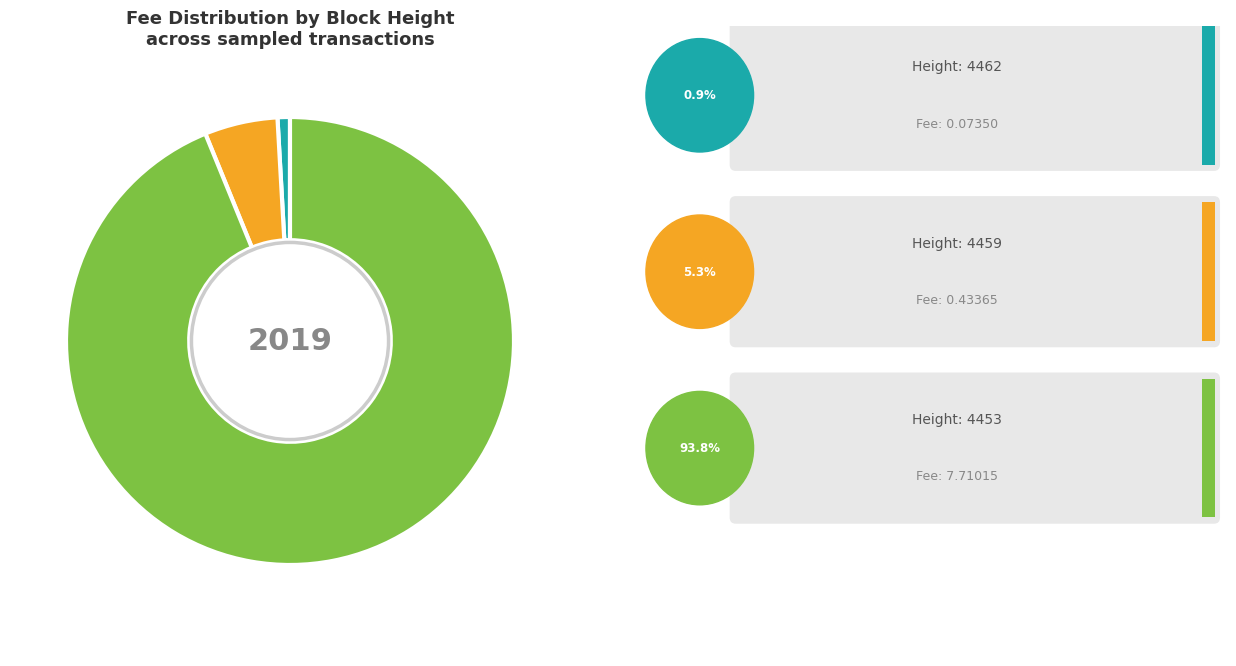

Does any single category account for the majority?

Yes